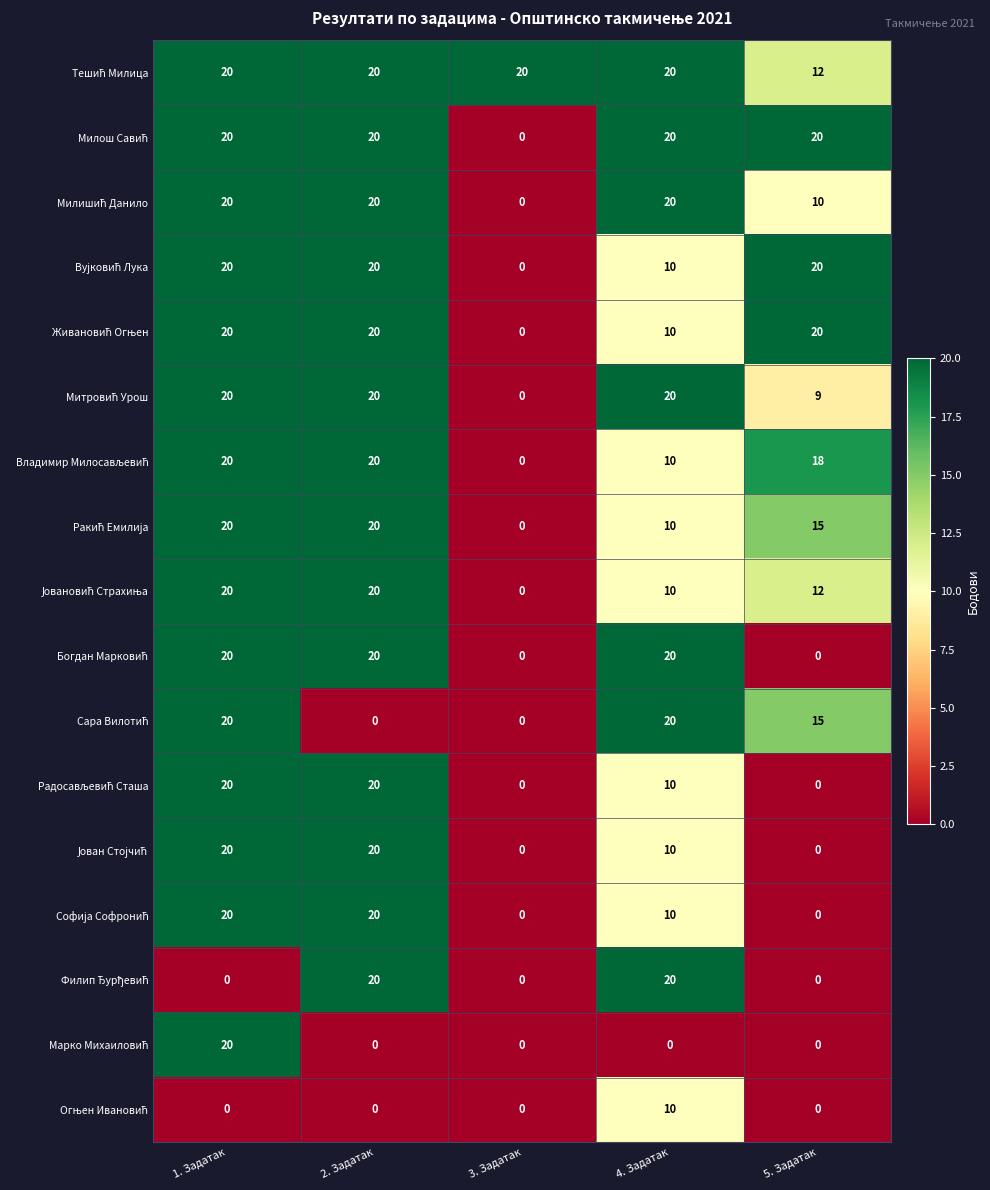

What is the greatest value displayed?

20